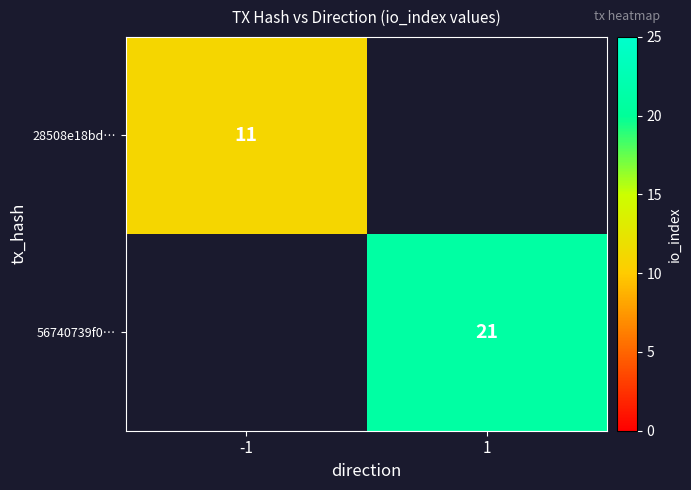

The 56740739f0… series shows 21 at 1. True or false?

True